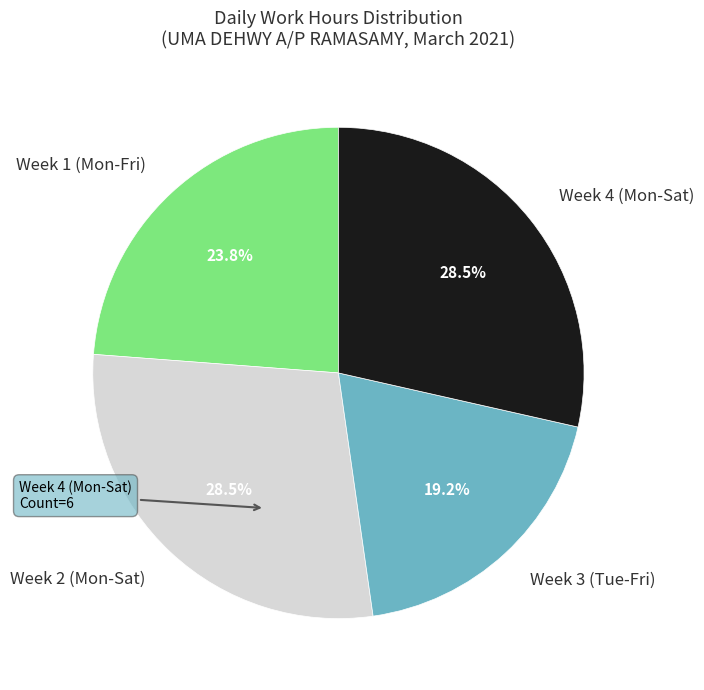

Count the number of slices in the pie.

4